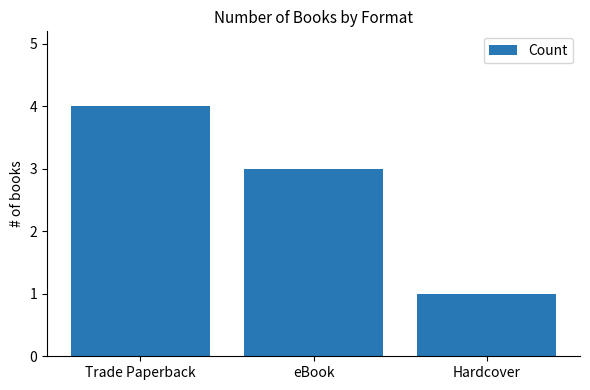

What is the label of the 1st bar from the left?

Trade Paperback